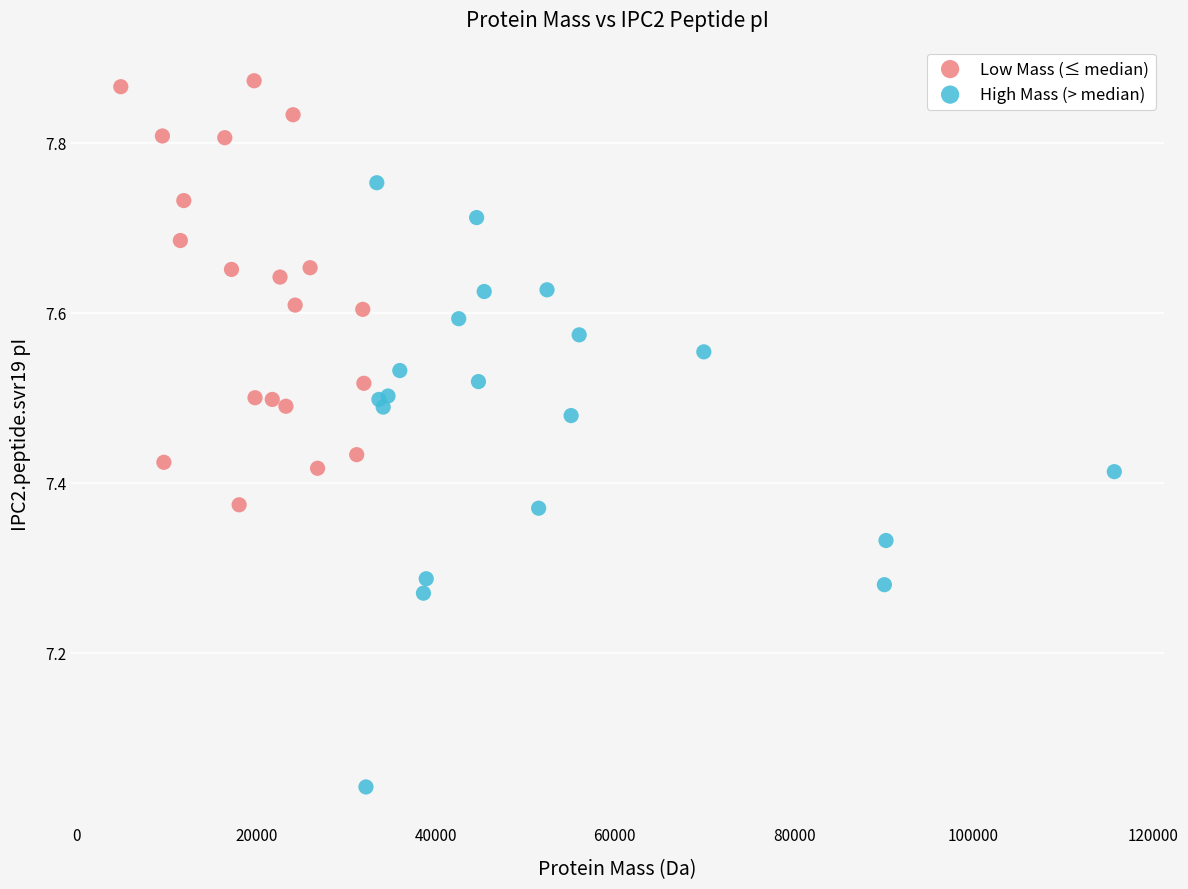

Which series reaches the maximum Y coordinate?

Low Mass (≤ median)